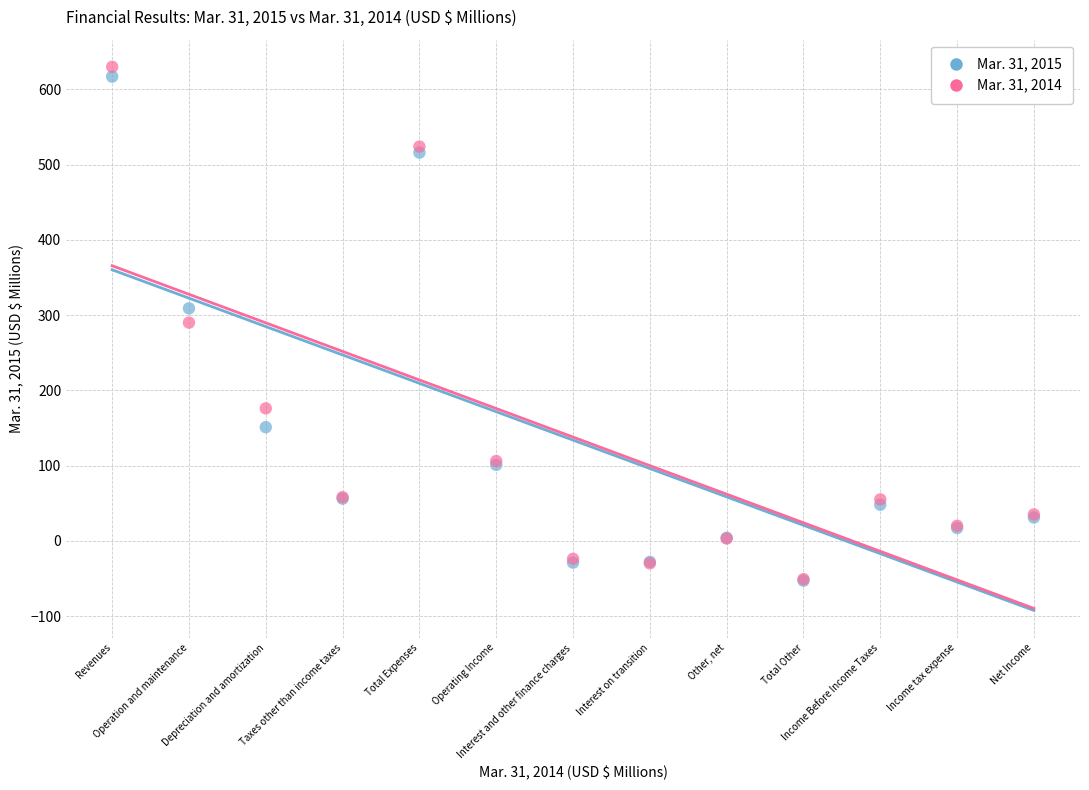

What are all the series names shown in the legend?

Mar. 31, 2015, Mar. 31, 2014